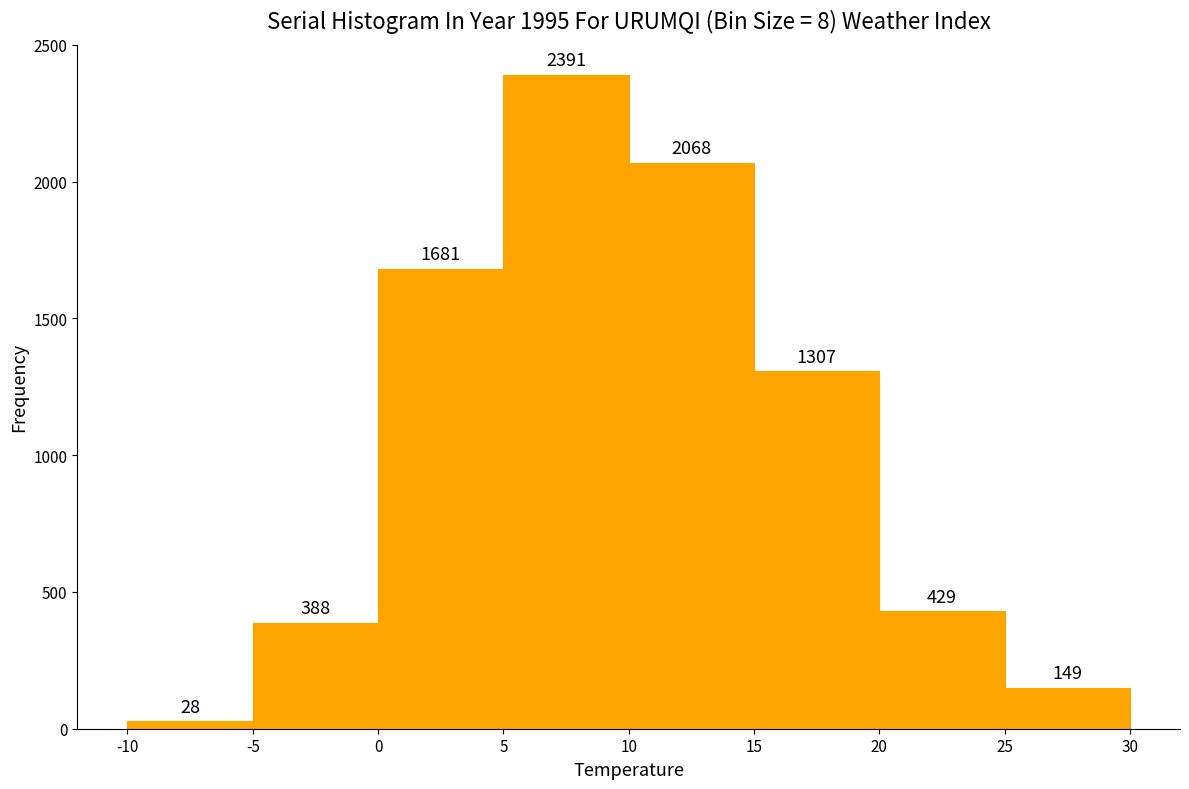

What is the height of the bar covering 25 to 30 on the x-axis?

149